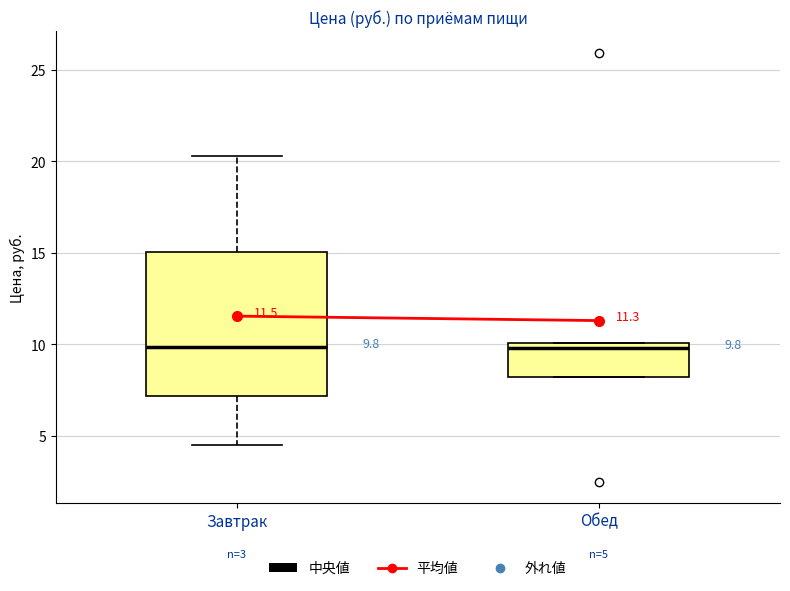

Comparing the boxes themselves (not the whiskers), which one is the tallest?

Завтрак